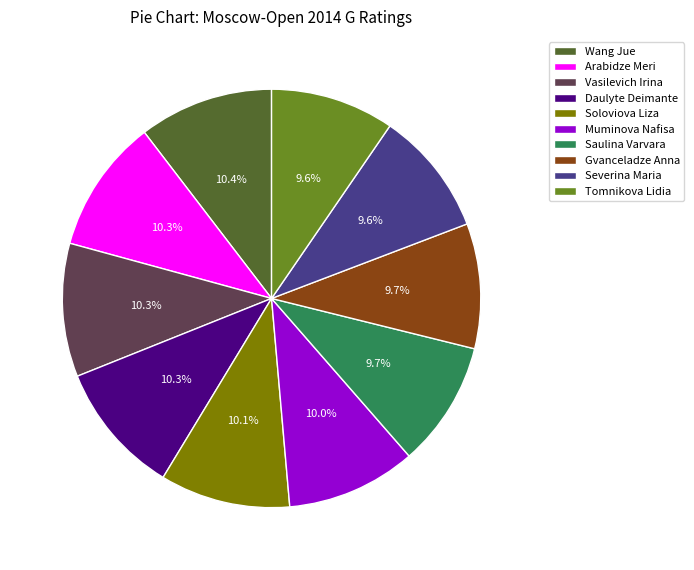

Is there a majority slice in this chart?

No